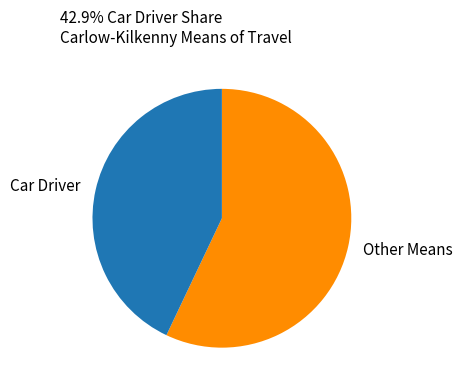

Between Other Means and Car Driver, which is larger?

Other Means